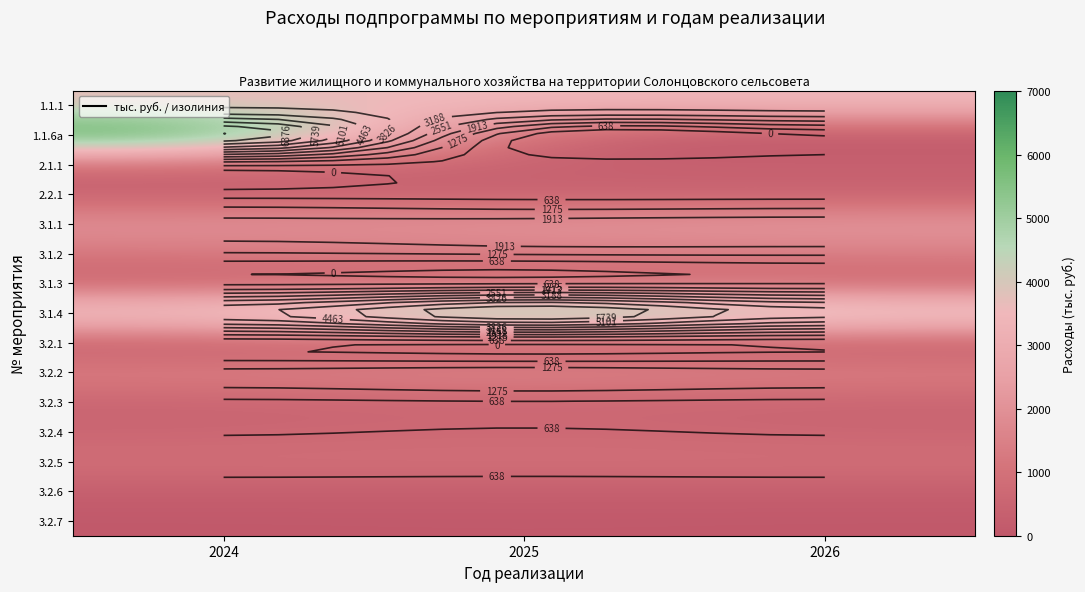

How many data points in 2.1.1 are above 400?

1